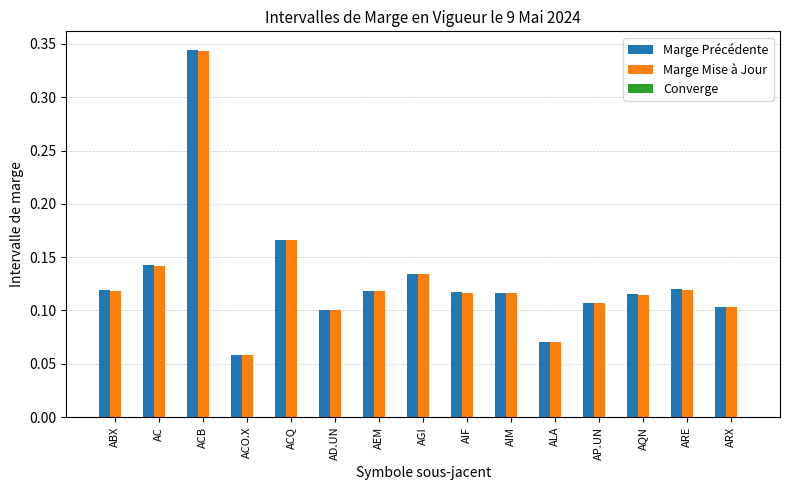

What is the sum of all Marge Précédente values?

1.9